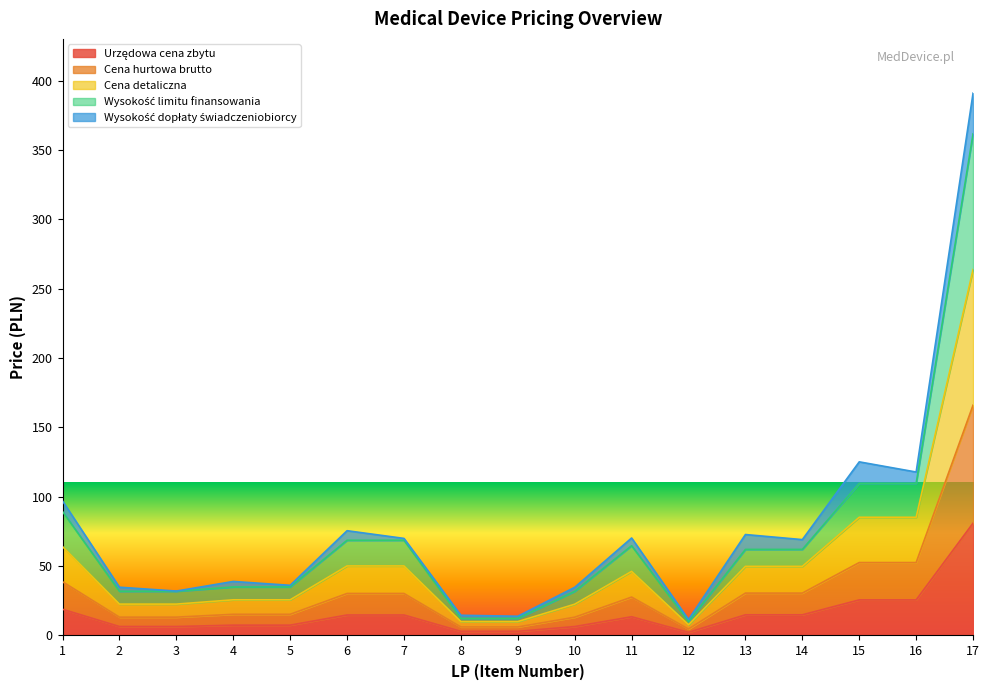

True or false: Cena hurtowa brutto and Cena detaliczna intersect in this chart.

False